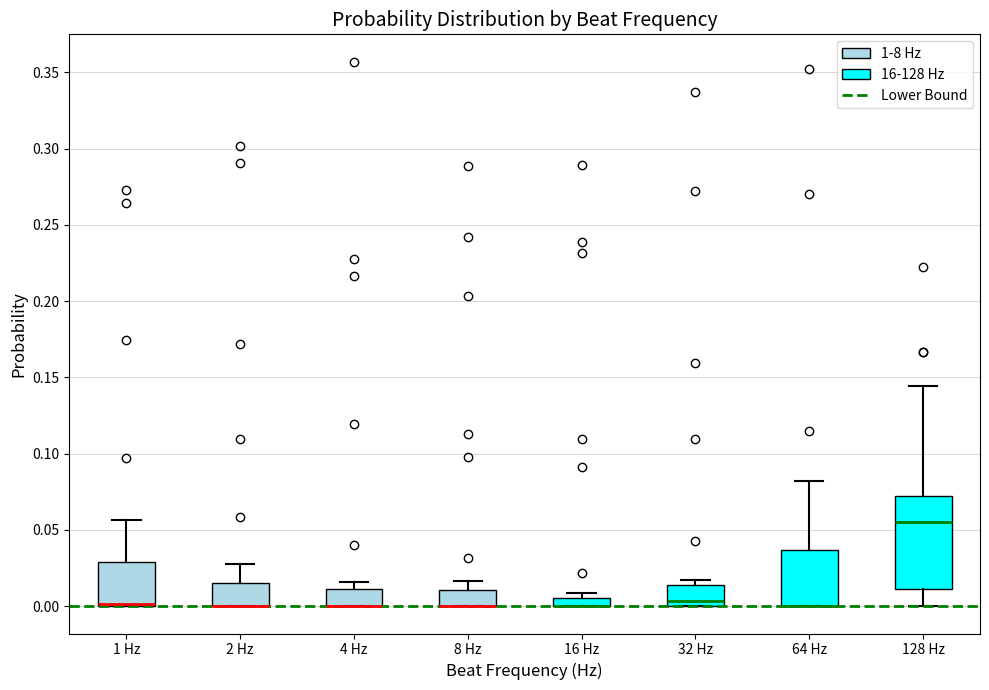

Comparing the boxes themselves (not the whiskers), which one is the tallest?

128 Hz